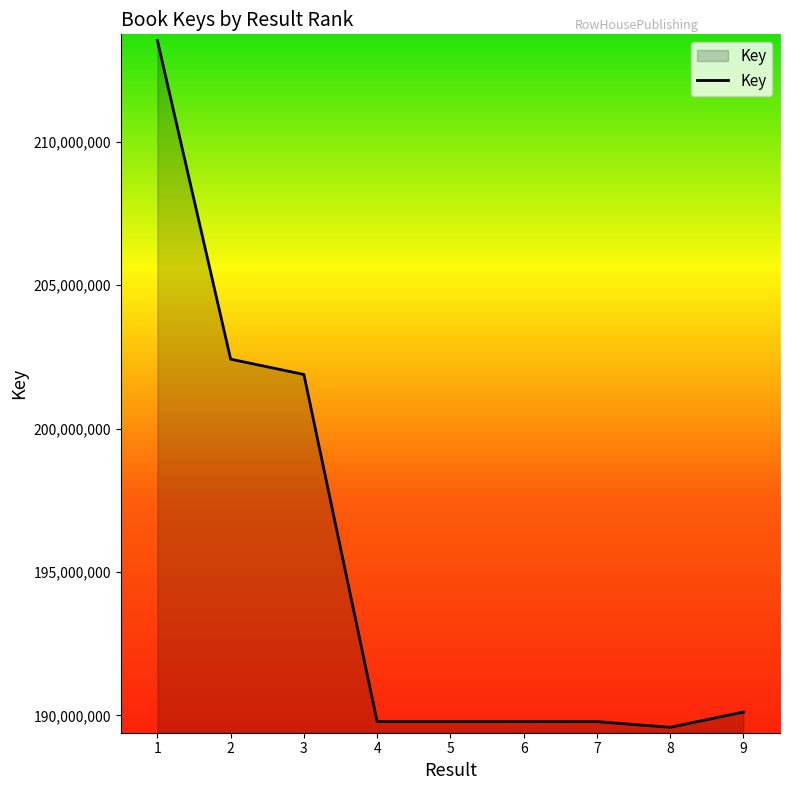

Is it true that the value at 5 is 189784484?

True